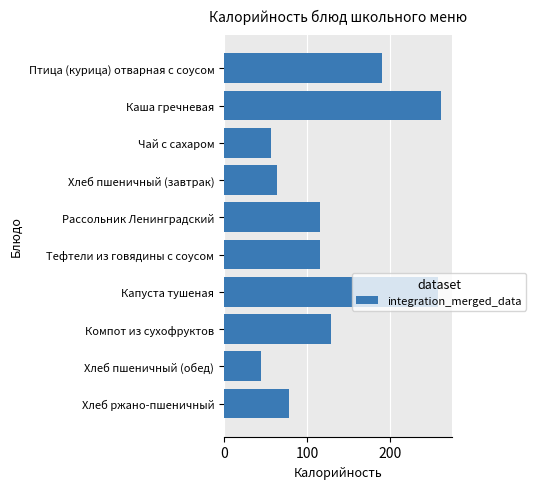

At which label is the value closest to 153?

Компот из сухофруктов